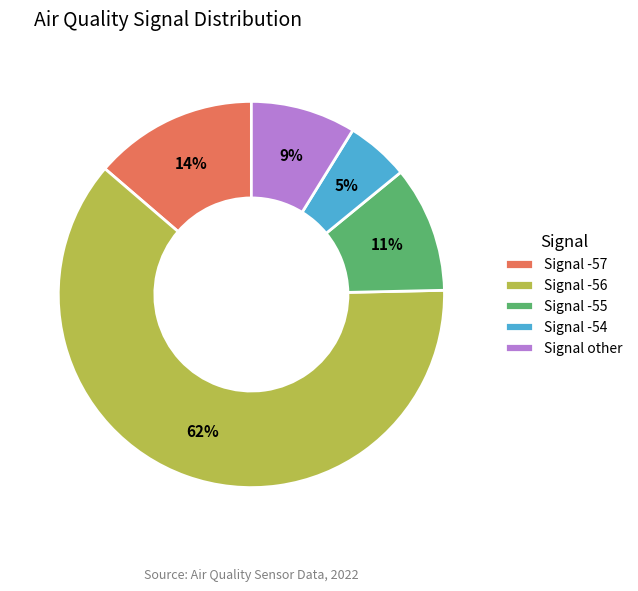

Combined, do Signal -54 and Signal -55 account for over 50%?

No